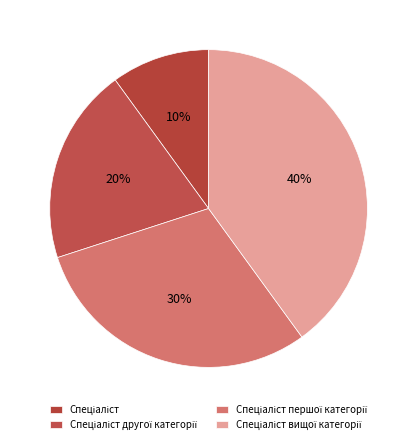

What percentage is NOT represented by Спеціаліст першої категорії?

70.0%